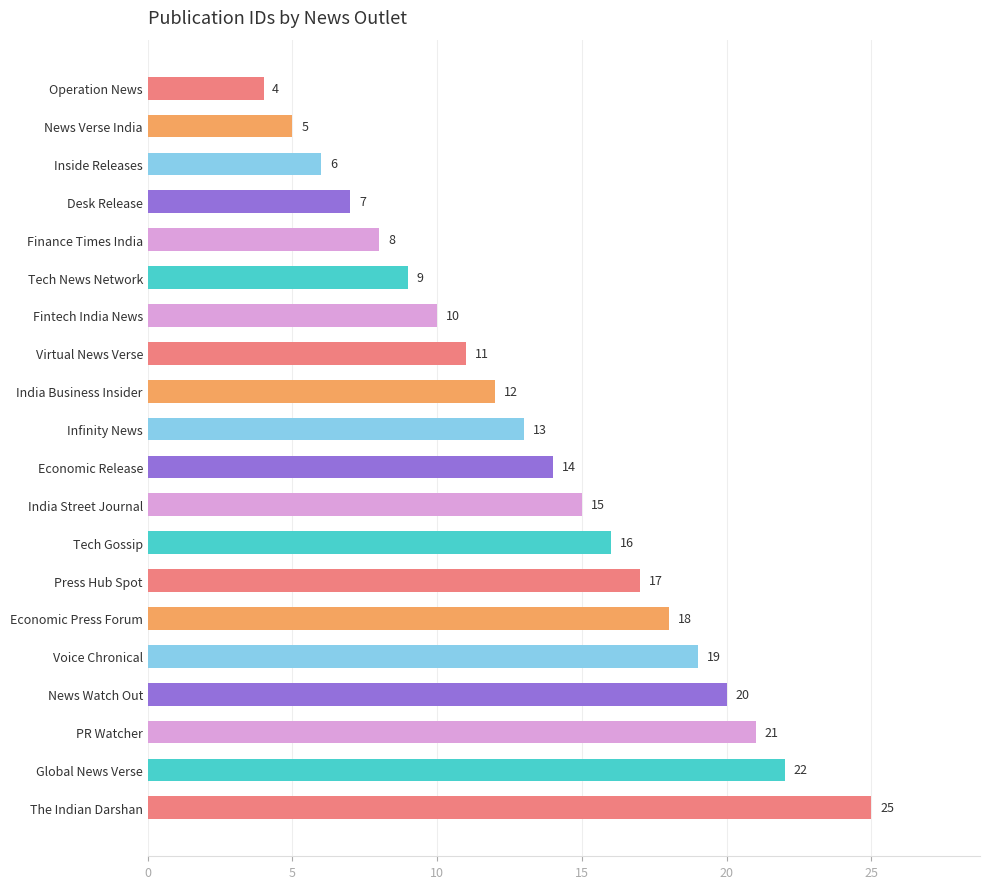

What is the change in value from Virtual News Verse to Tech Gossip?

+5